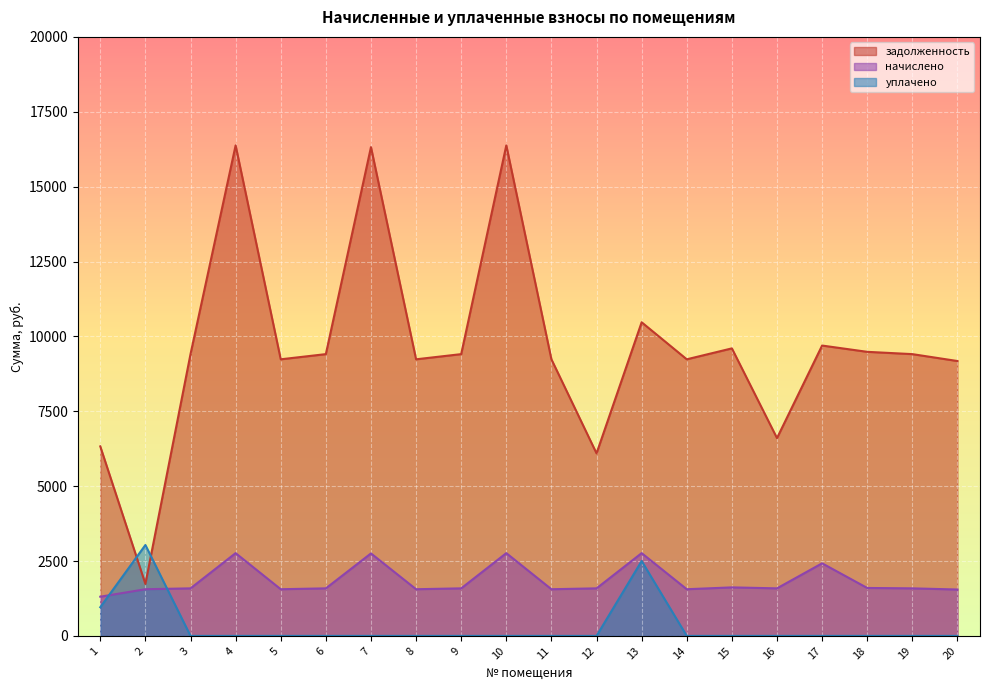

What are all the series names shown in the legend?

задолженность, начислено, уплачено